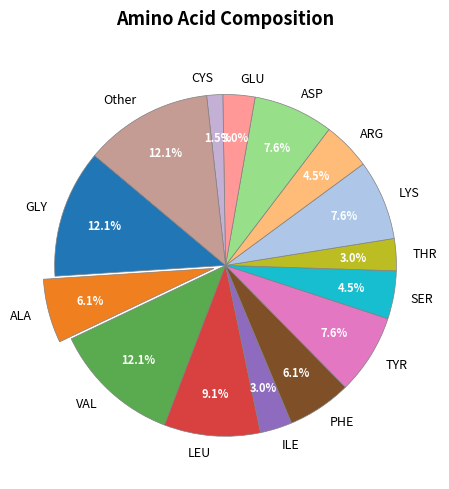

Do ASP and ILE together represent more than half of the pie?

No